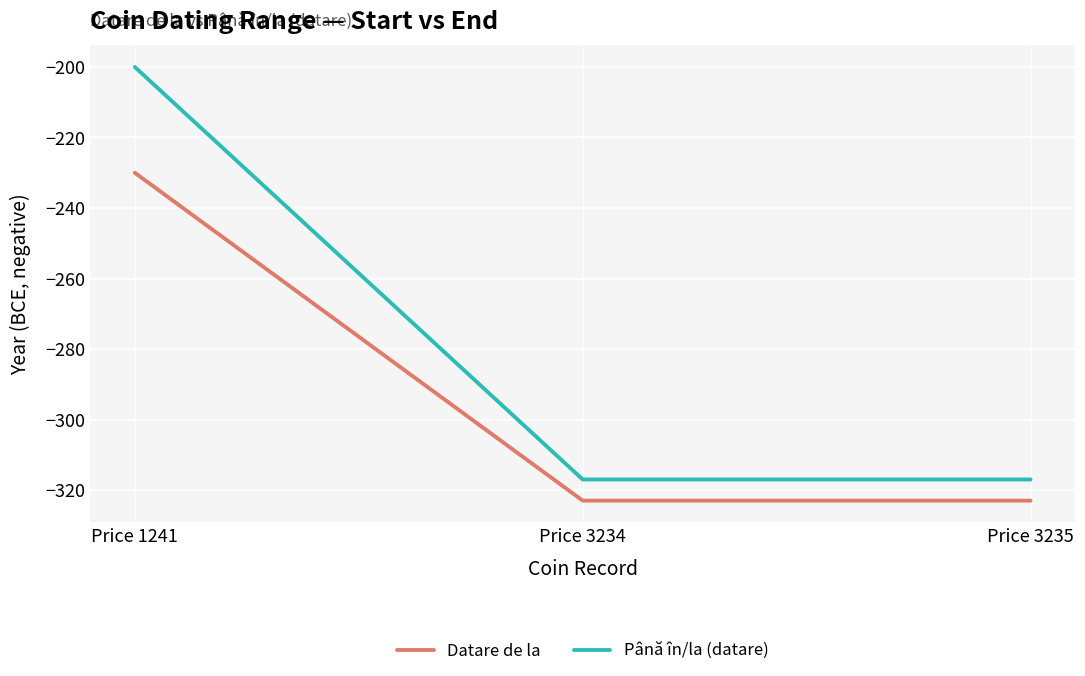

What is the average value of the Până în/la (datare) series?

-278